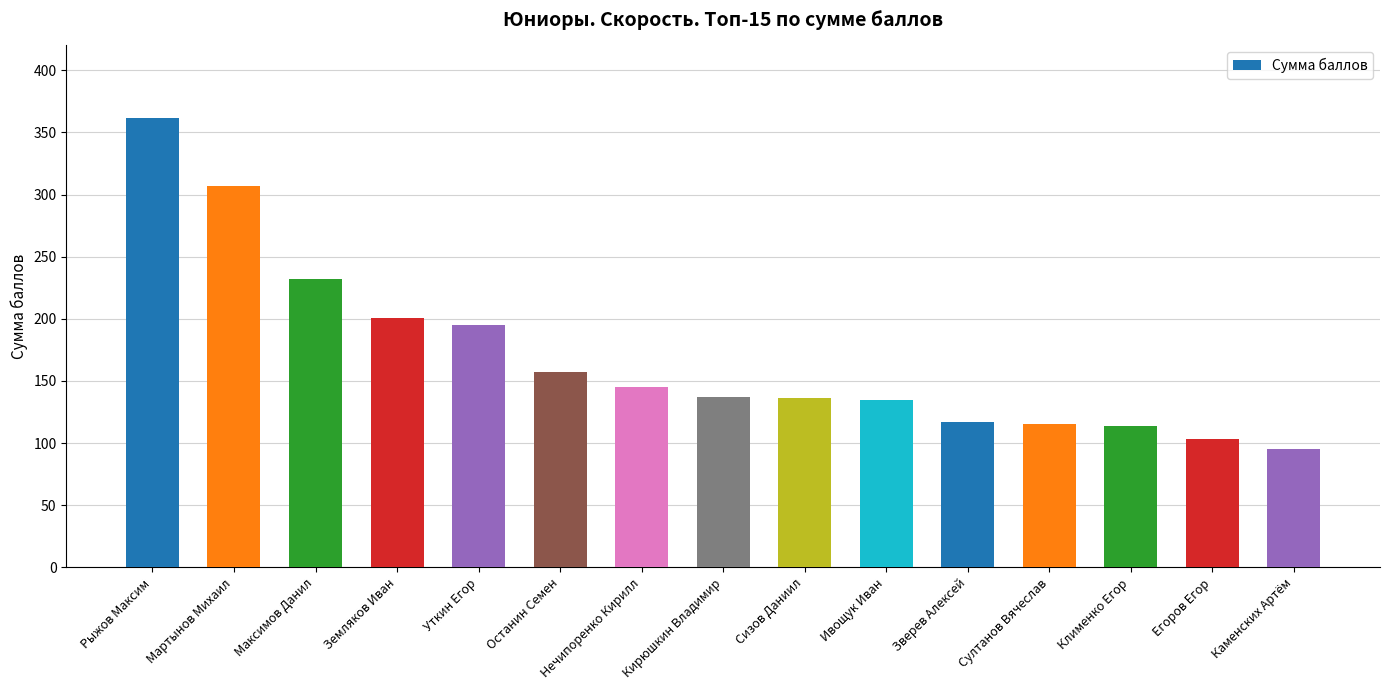

What value does the data have at Сизов Даниил?

136.2